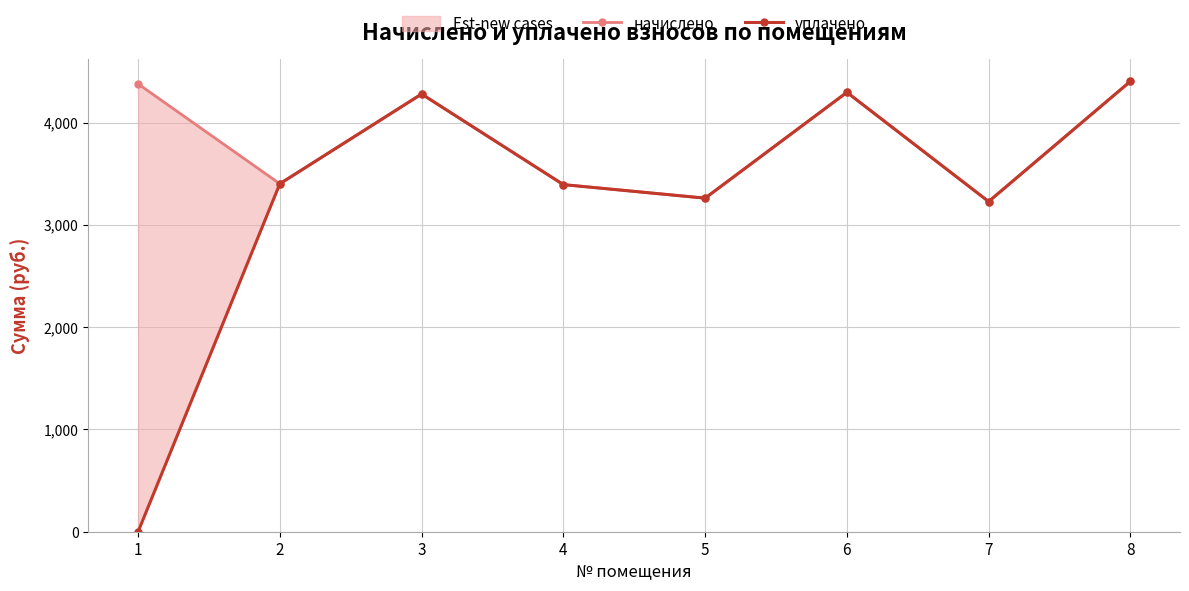

How many data points does each series have?

8